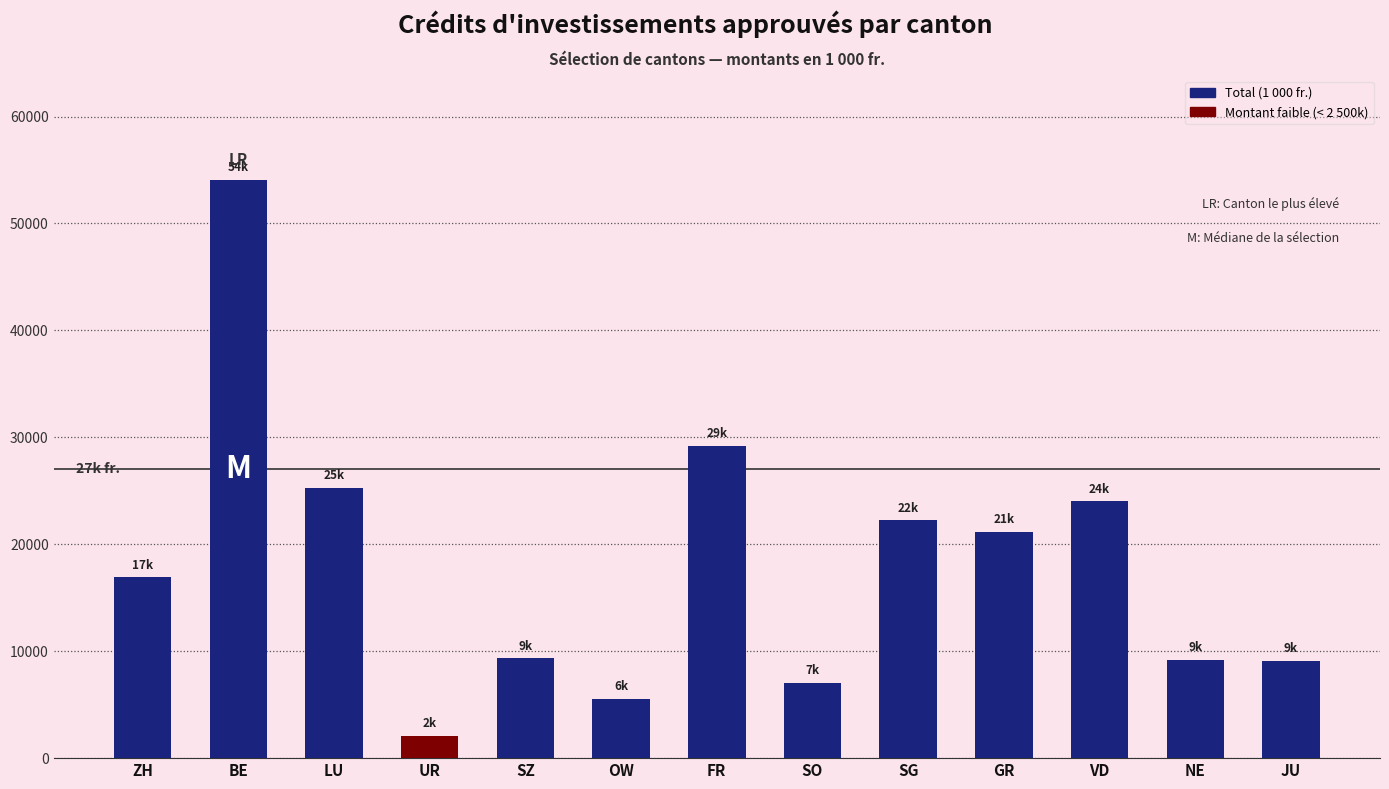

Approximately how many times larger is the value at UR compared to JU?

0.2